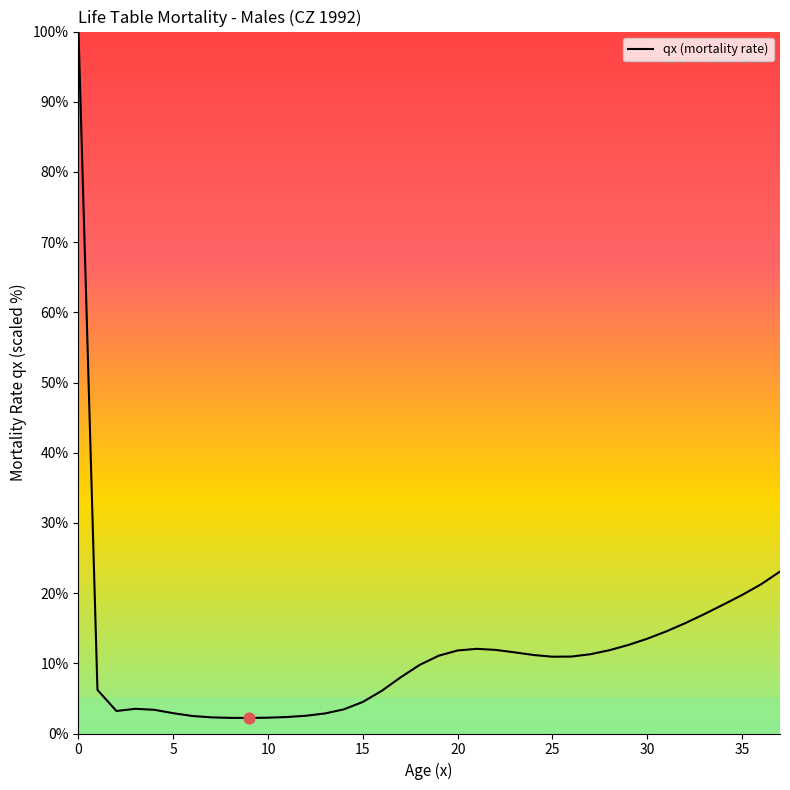

What is the difference between the maximum and minimum values?

97.8